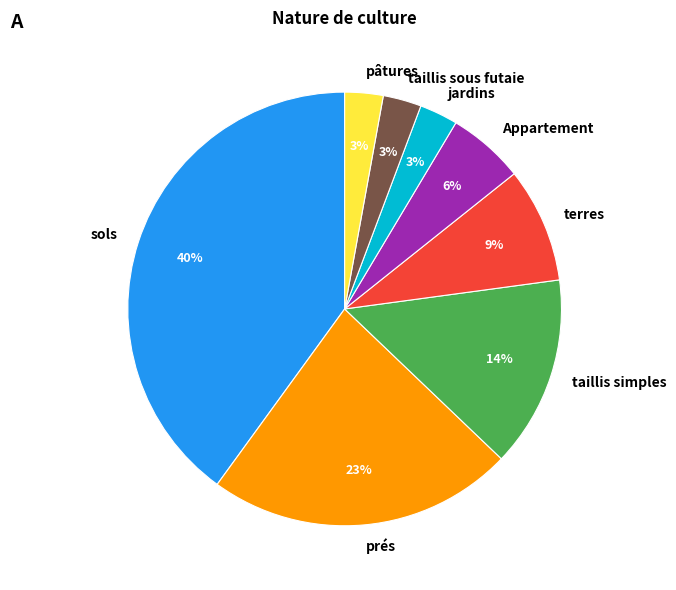

The terres slice represents 18% of the pie. True or false?

False